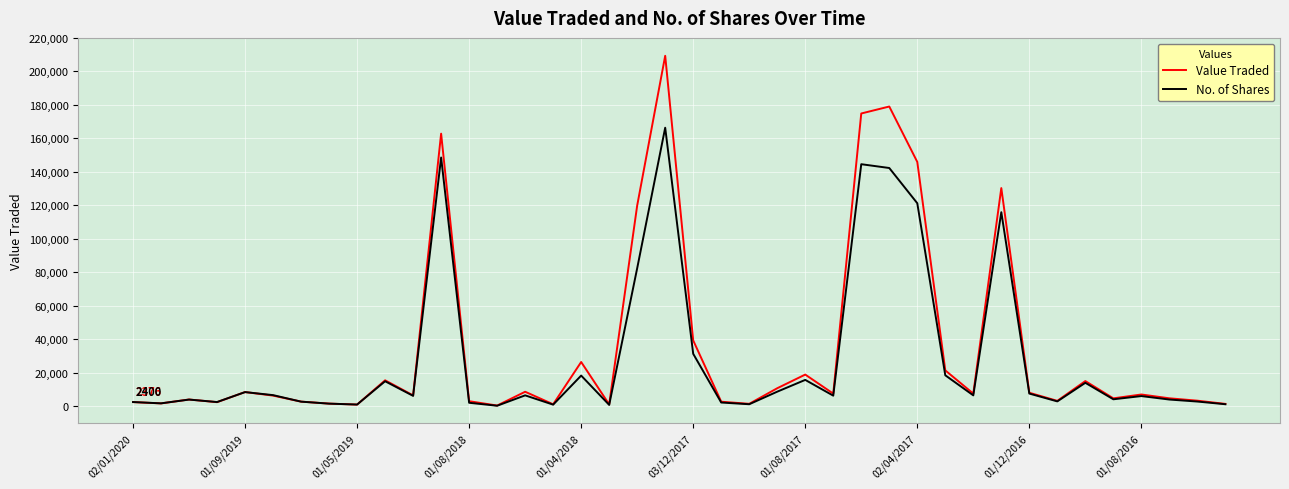

Which series has the widest spread of values?

Value Traded